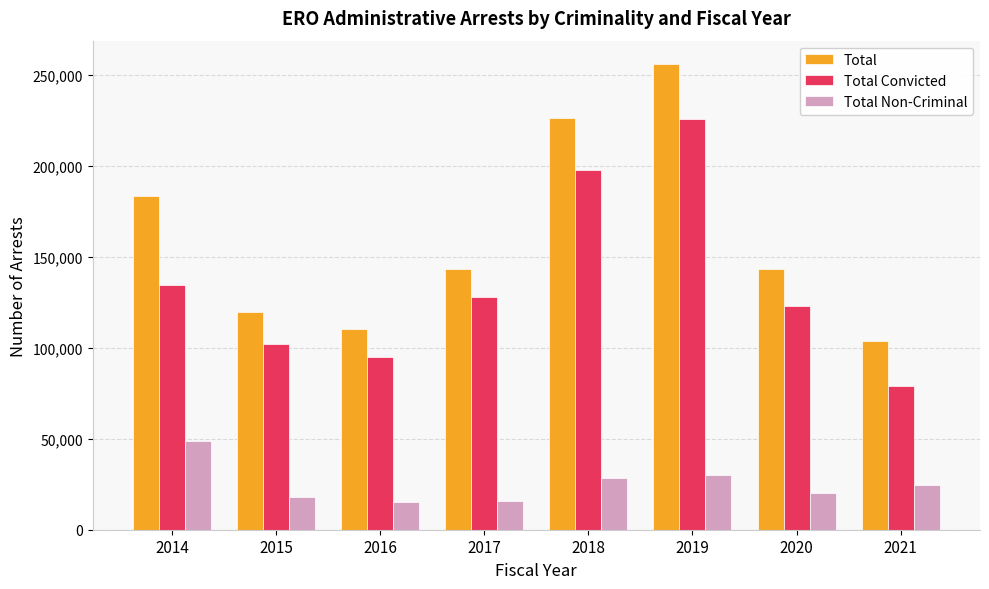

At which label does Total Non-Criminal first exceed 24587?

2014